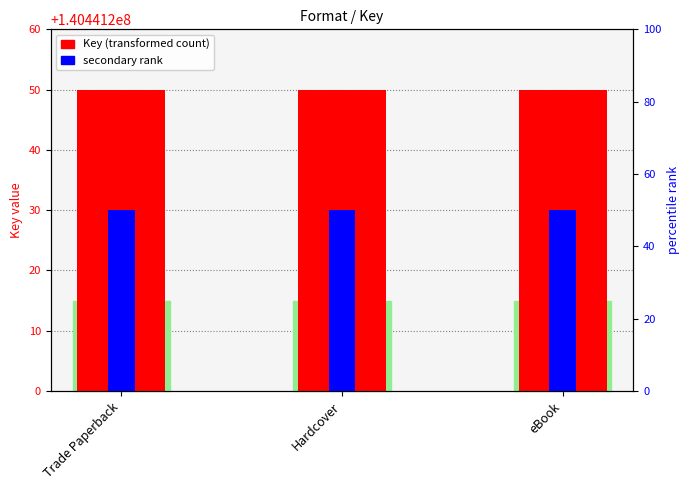

What is the label of the 1st bar from the left?

Trade Paperback